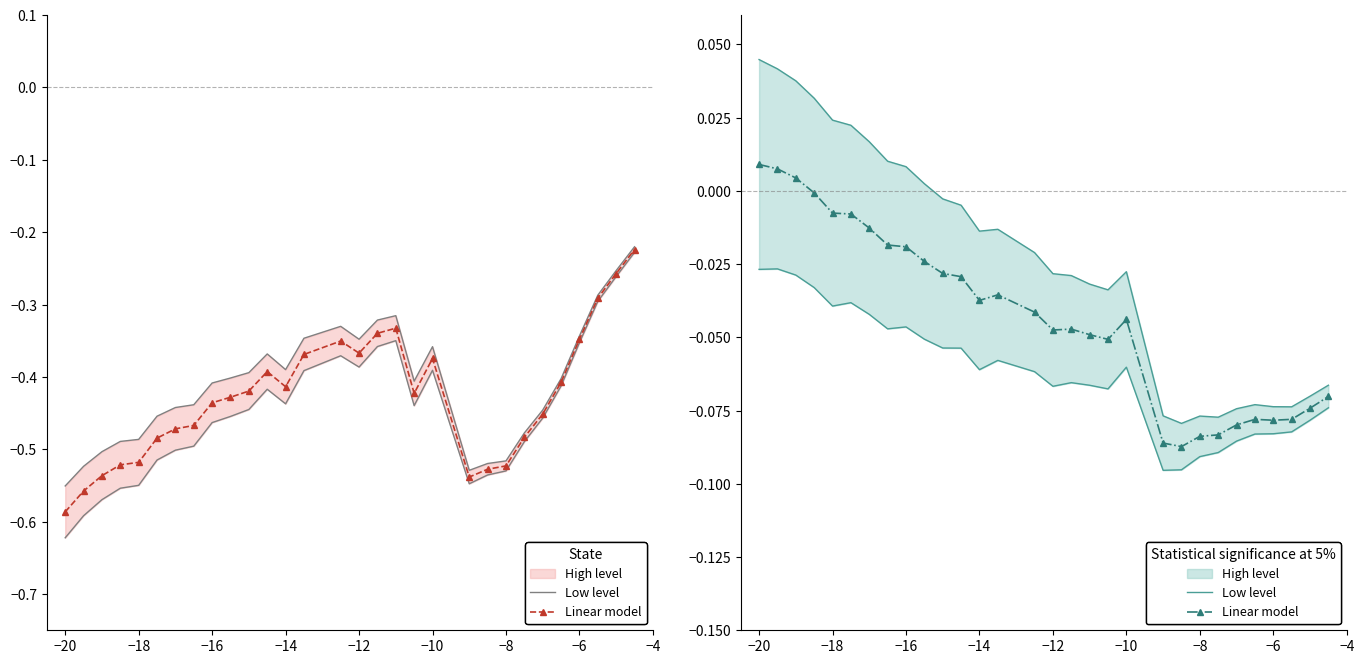

How many interior local valleys does the Linear model series have?

5